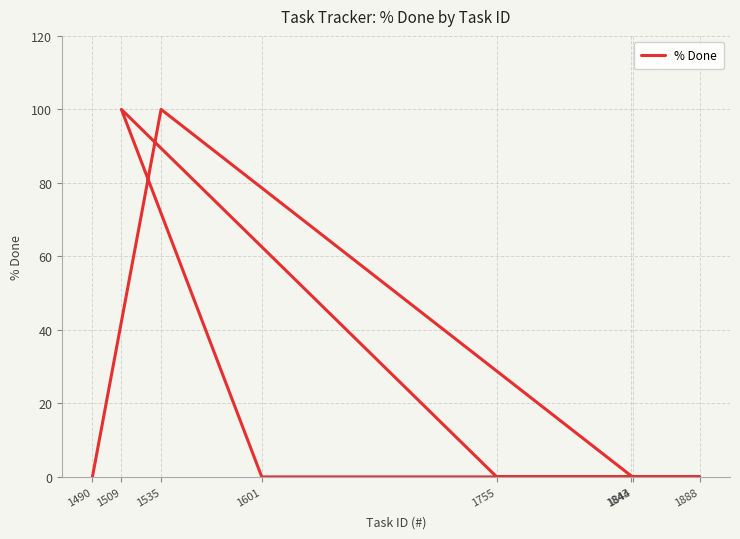

Does the chart have visible grid lines?

Yes